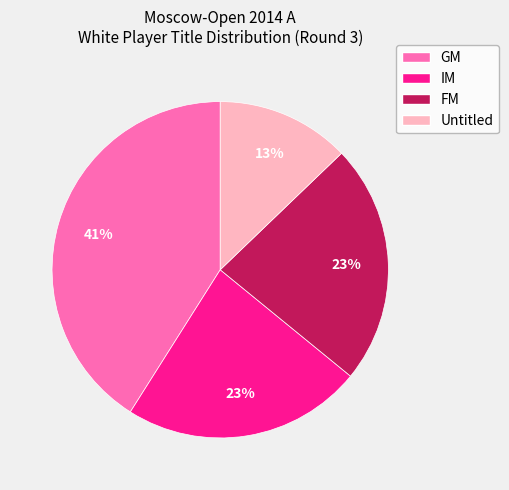

How many slices are in this pie chart?

4